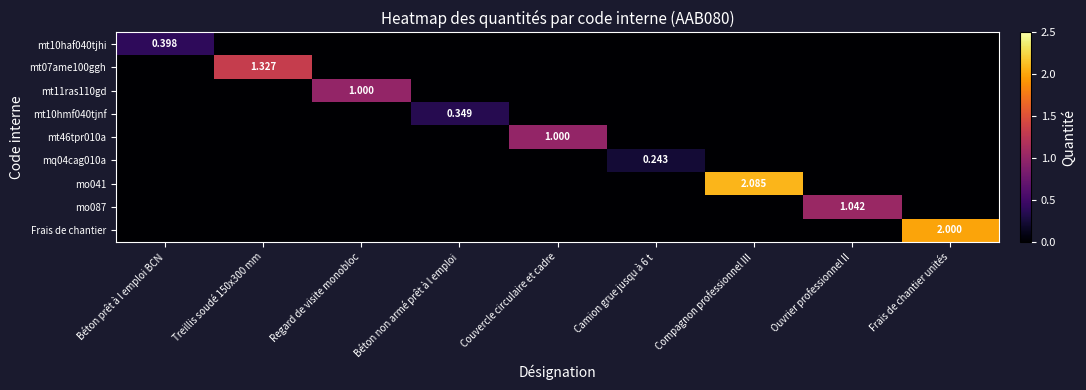

What is the difference between the highest and lowest values at Béton non armé prêt à l emploi?

0.3